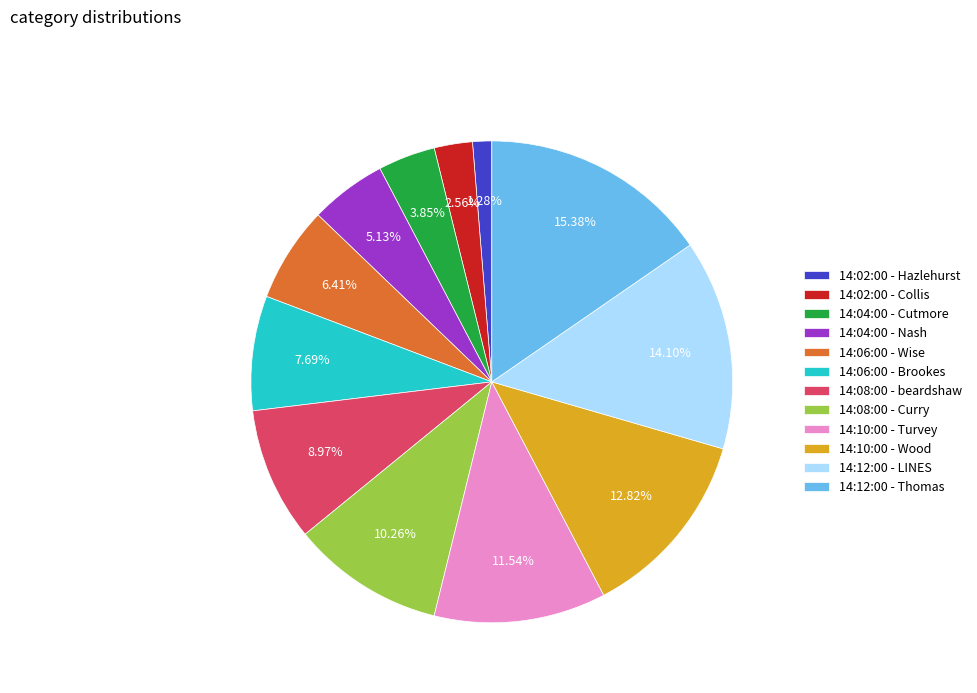

To the nearest percent, what is the difference between the 14:12:00 - LINES and 14:02:00 - Collis slice percentages?

12%